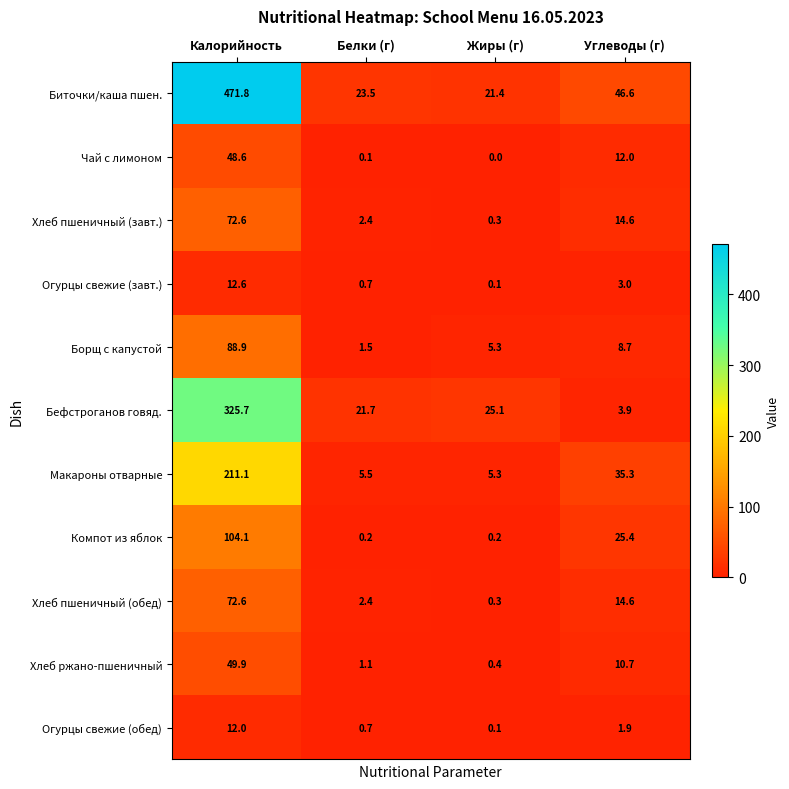

Which category has the highest value across all series?

Калорийность